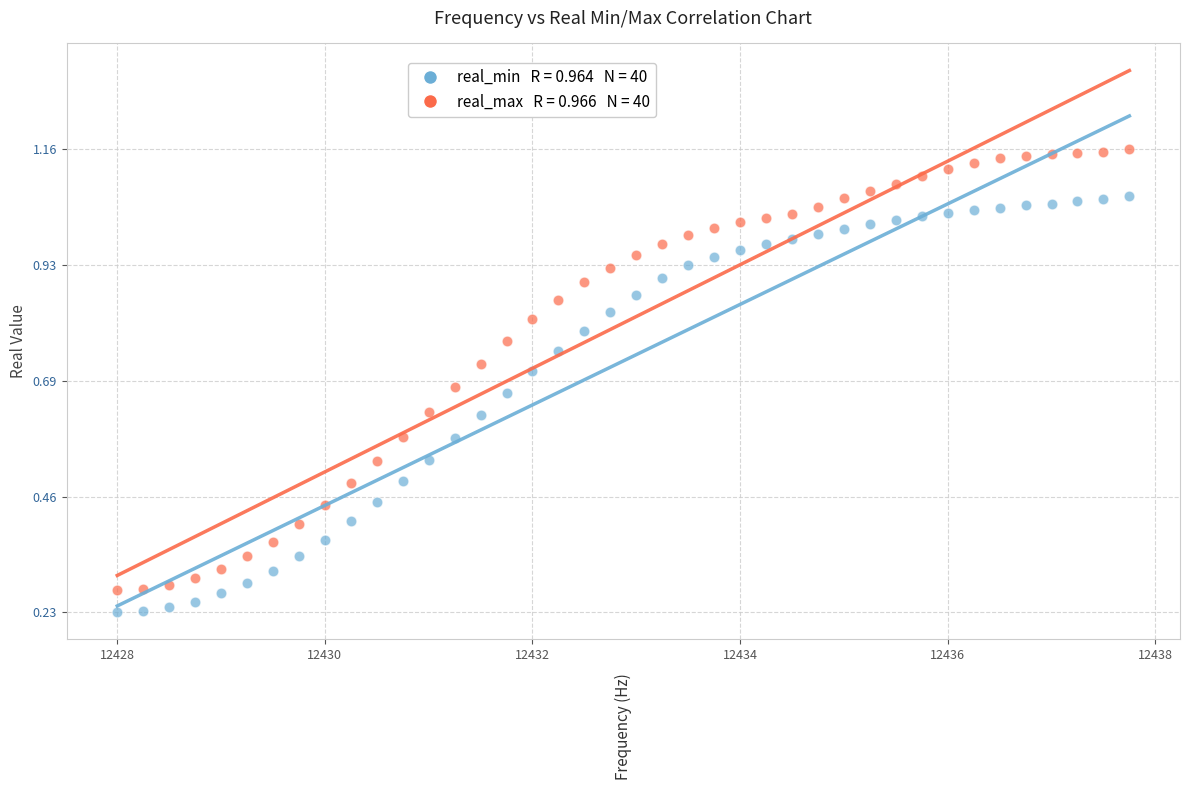

Across all data points, what is the range of X values (max minus min)?

9.8